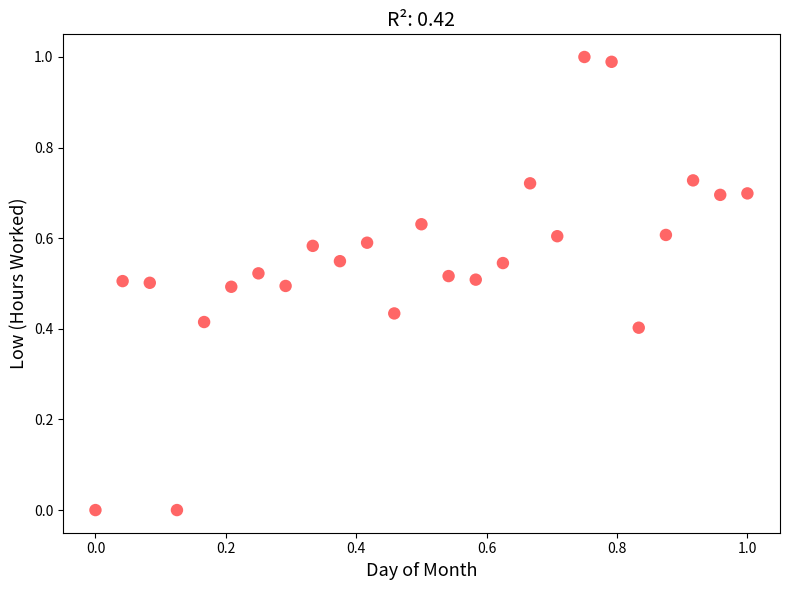

What is the range of X values (max minus min)?

1.0